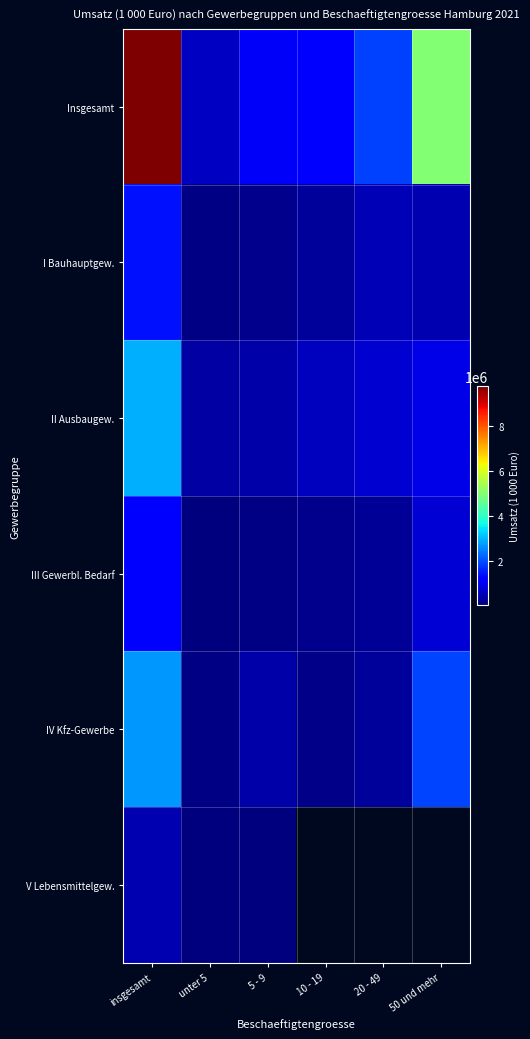

At which category is the sum across all series the highest?

insgesamt